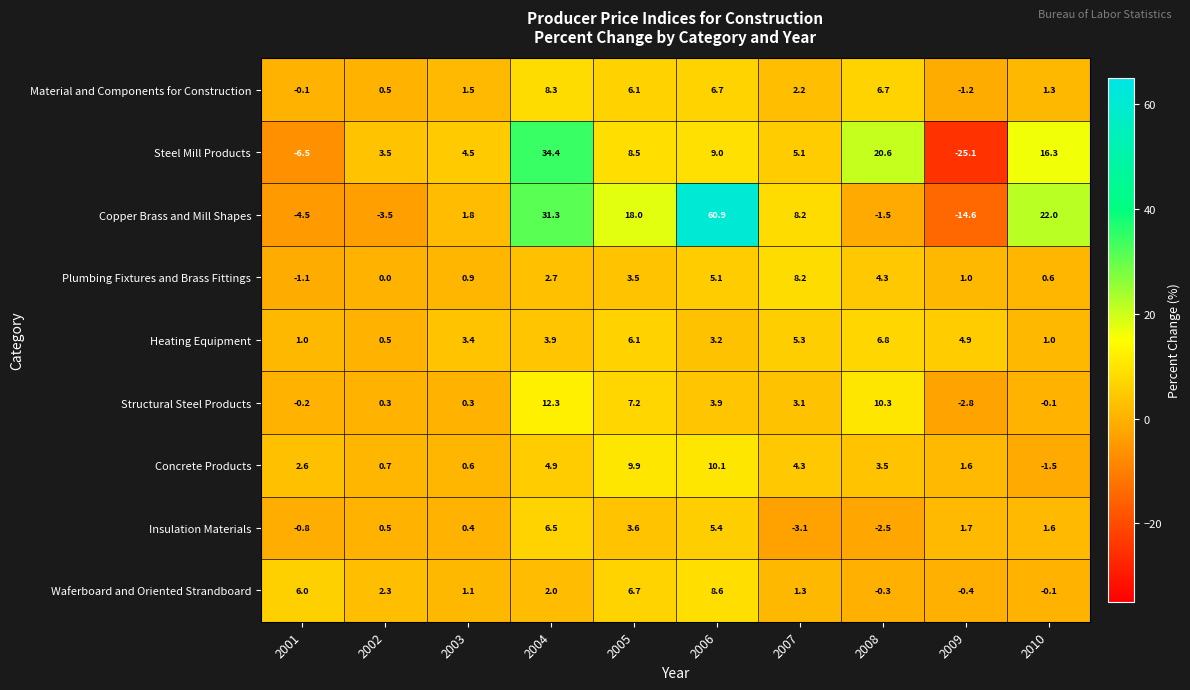

List the series in order of their peak value, lowest first.

Insulation Materials, Heating Equipment, Plumbing Fixtures and Brass Fittings, Material and Components for Construction, Waferboard and Oriented Strandboard, Concrete Products, Structural Steel Products, Steel Mill Products, Copper Brass and Mill Shapes